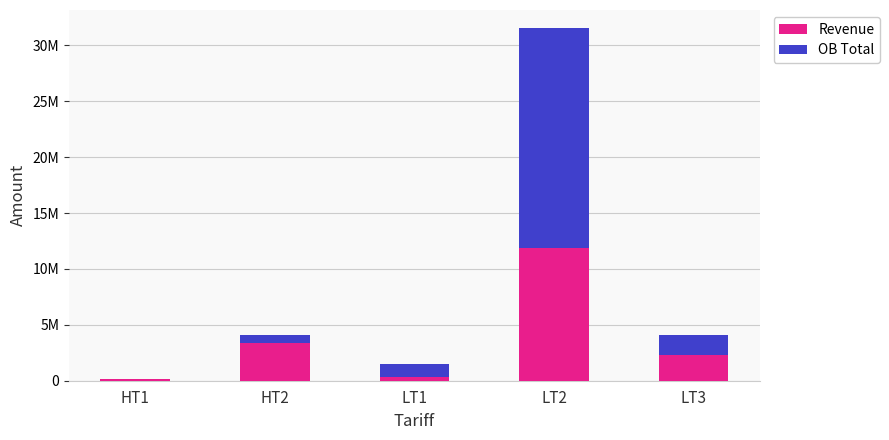

Are the bars grouped side by side (vs. stacked)?

No